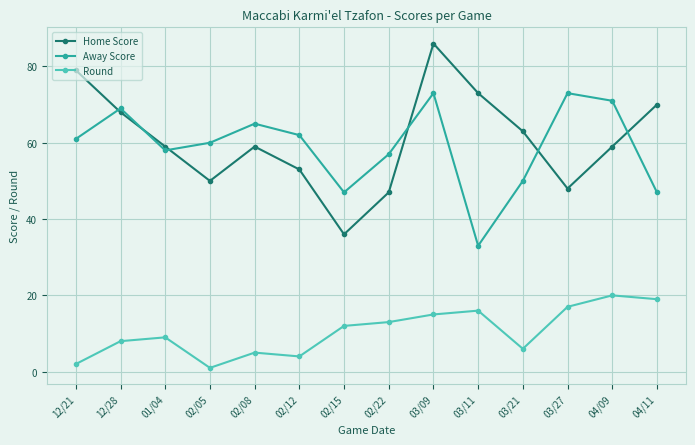

True or false: Home Score has more than 0 interior local peaks.

True